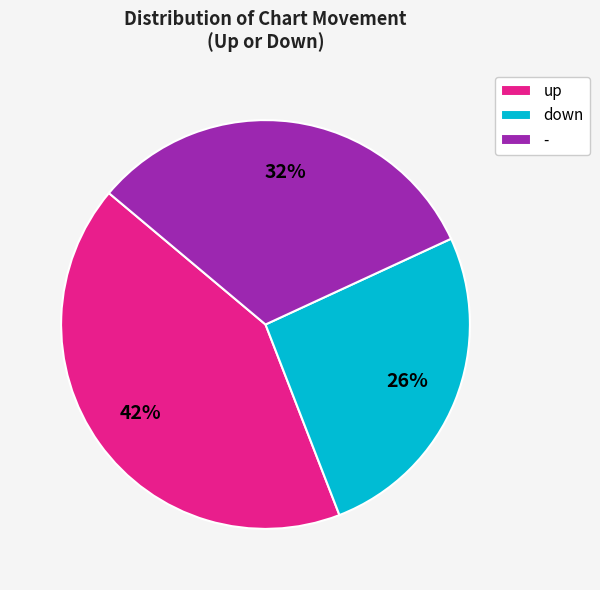

How many segments does this pie chart have?

3